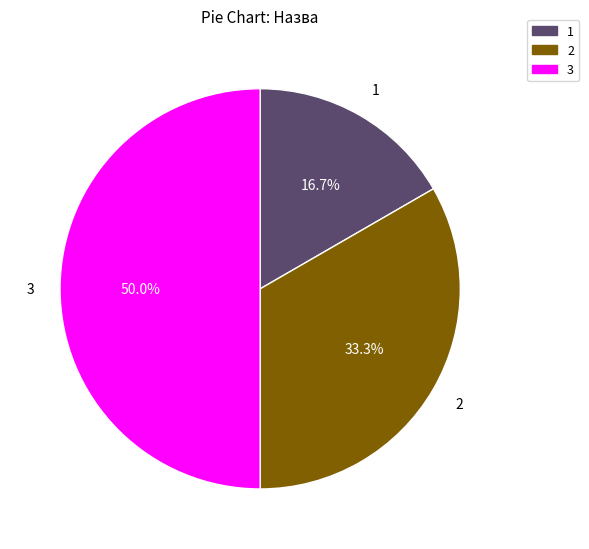

How many slices are in this pie chart?

3